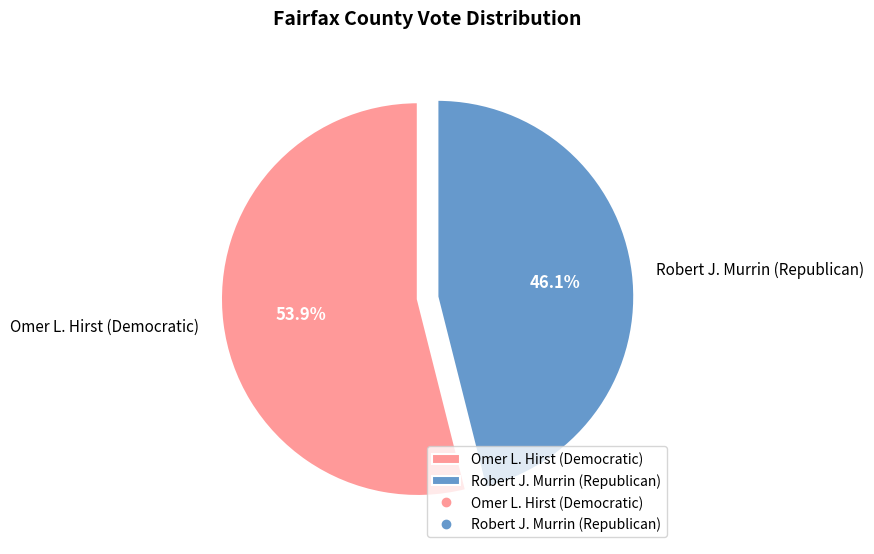

Which category has the biggest portion of the pie?

Omer L. Hirst (Democratic)